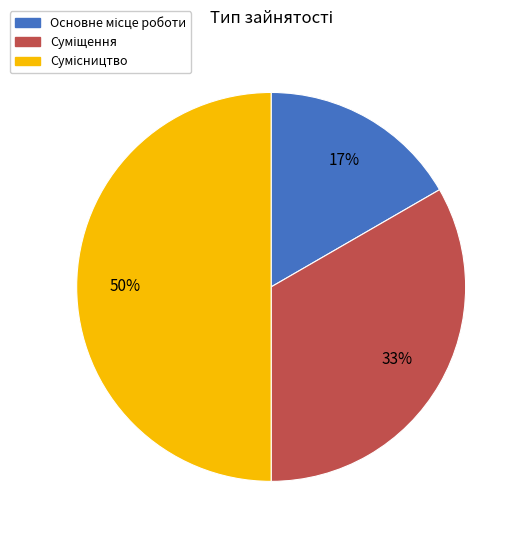

To the nearest percent, what is the average slice percentage?

33%